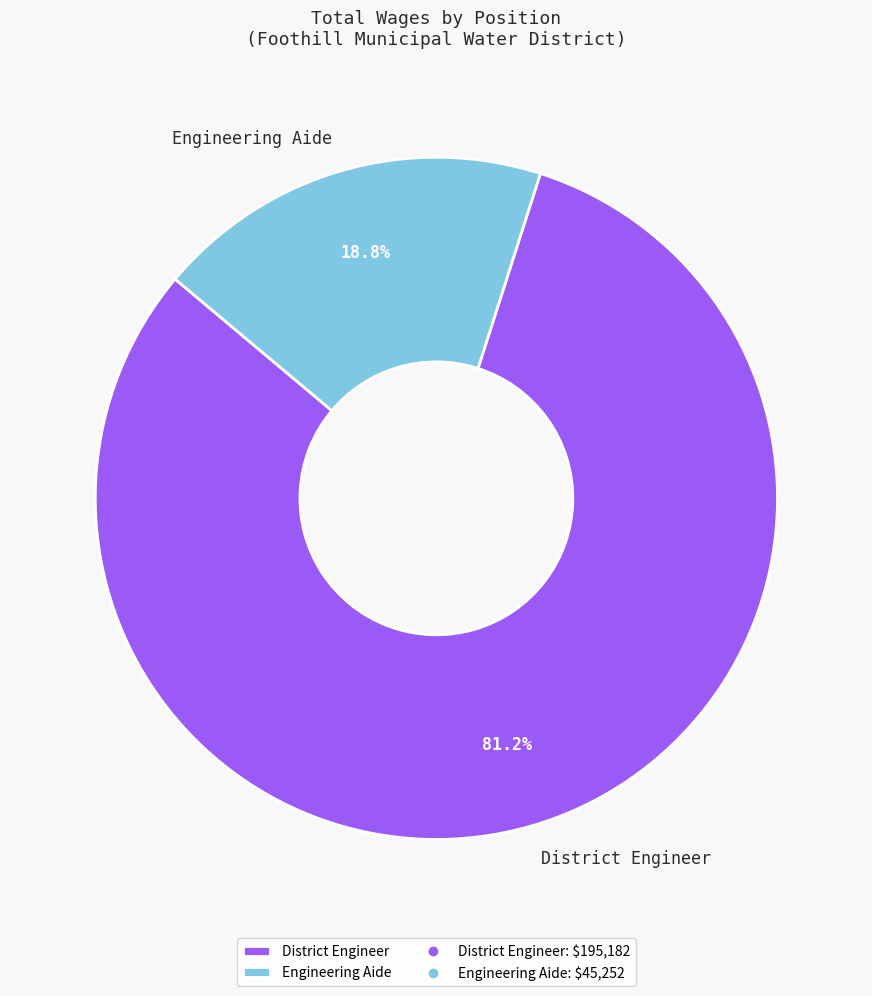

Does Engineering Aide represent more than half of the total?

No